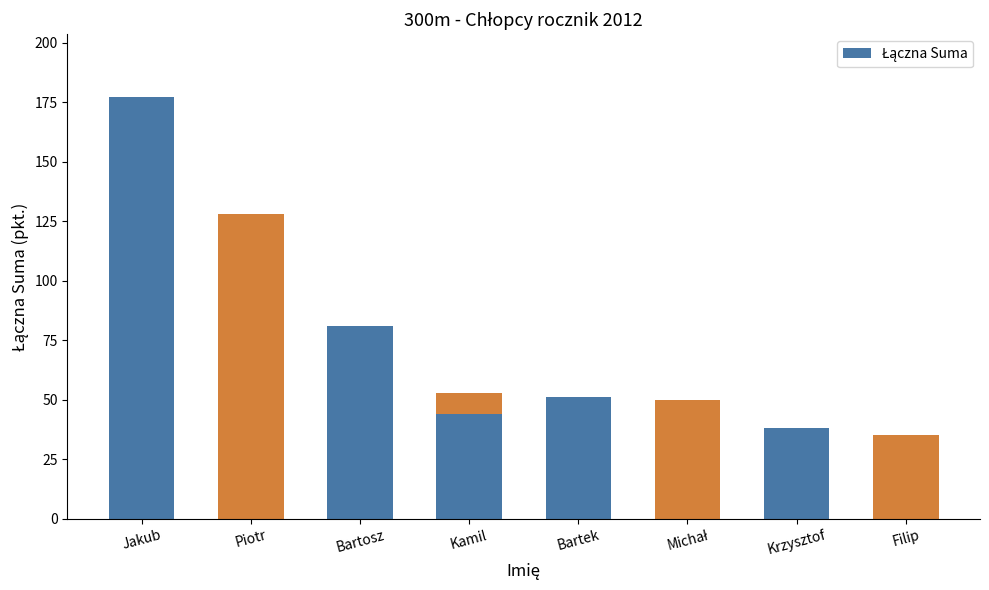

Are the bars horizontal?

No